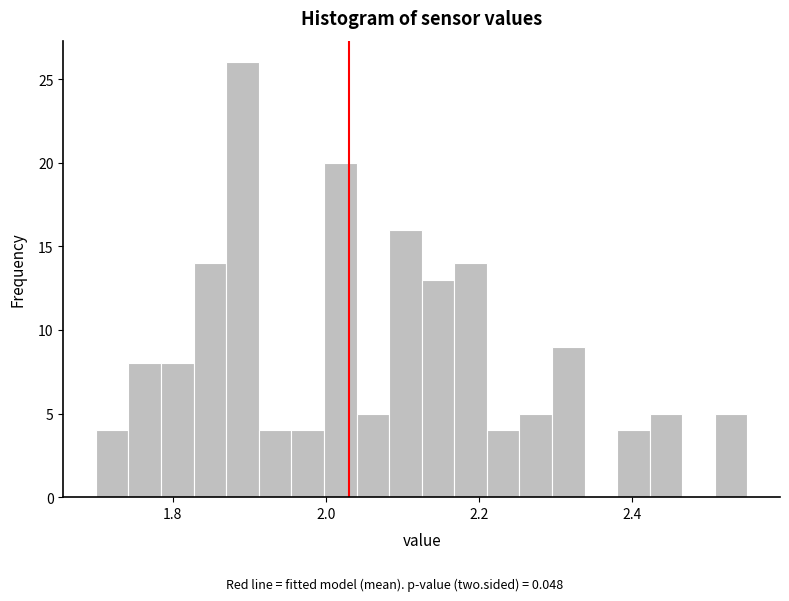

Around what value on the x-axis is the tallest bar? Give the approximate position of its centre, as read against the axis.

1.90